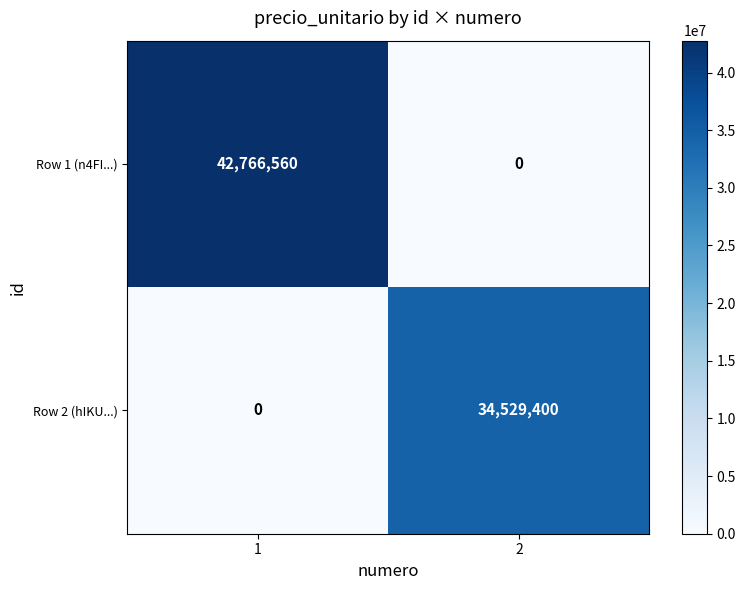

What is the greatest value displayed?

42766560